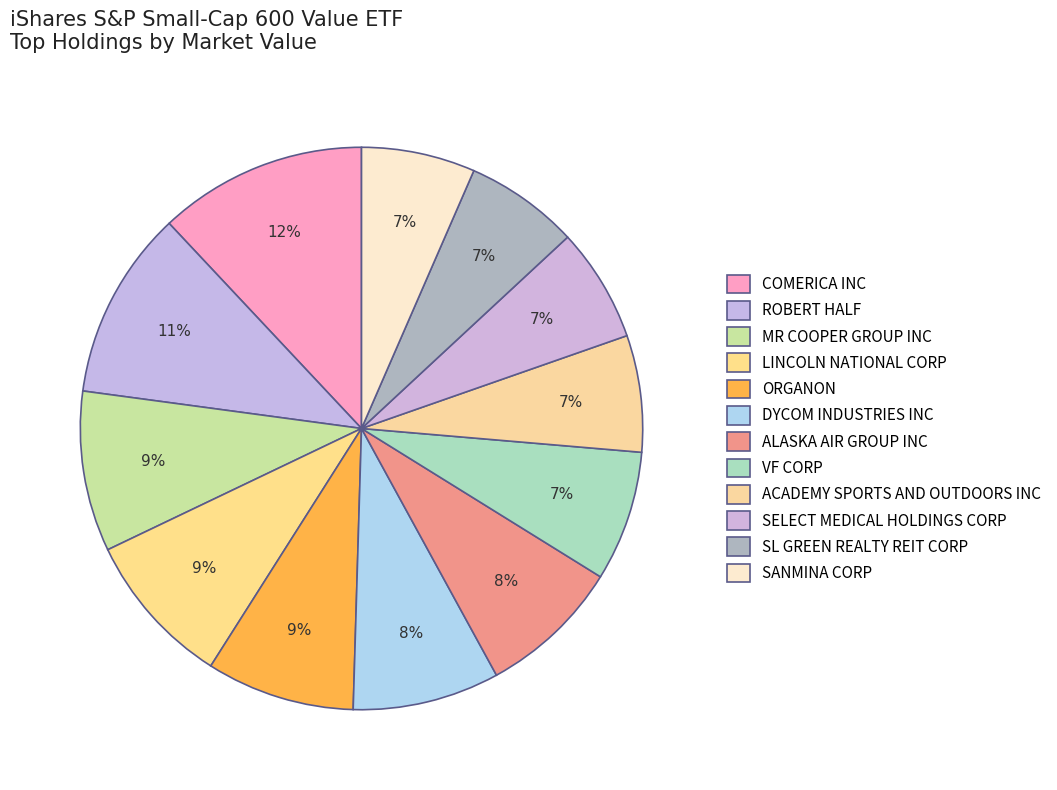

What percentage is the COMERICA INC slice, to the nearest percent?

12%